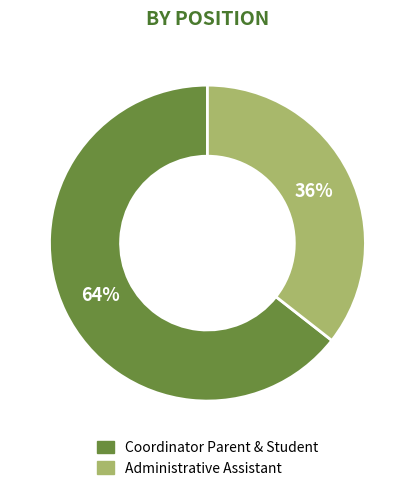

What percentage is the Administrative Assistant slice, to the nearest percent?

36%